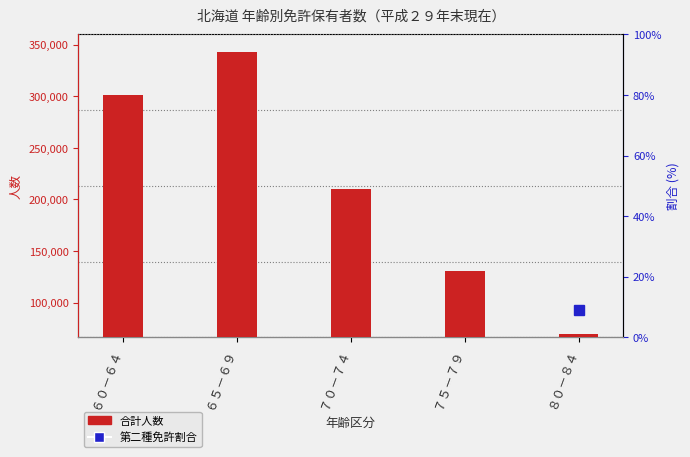

How many bars are there in total?

5